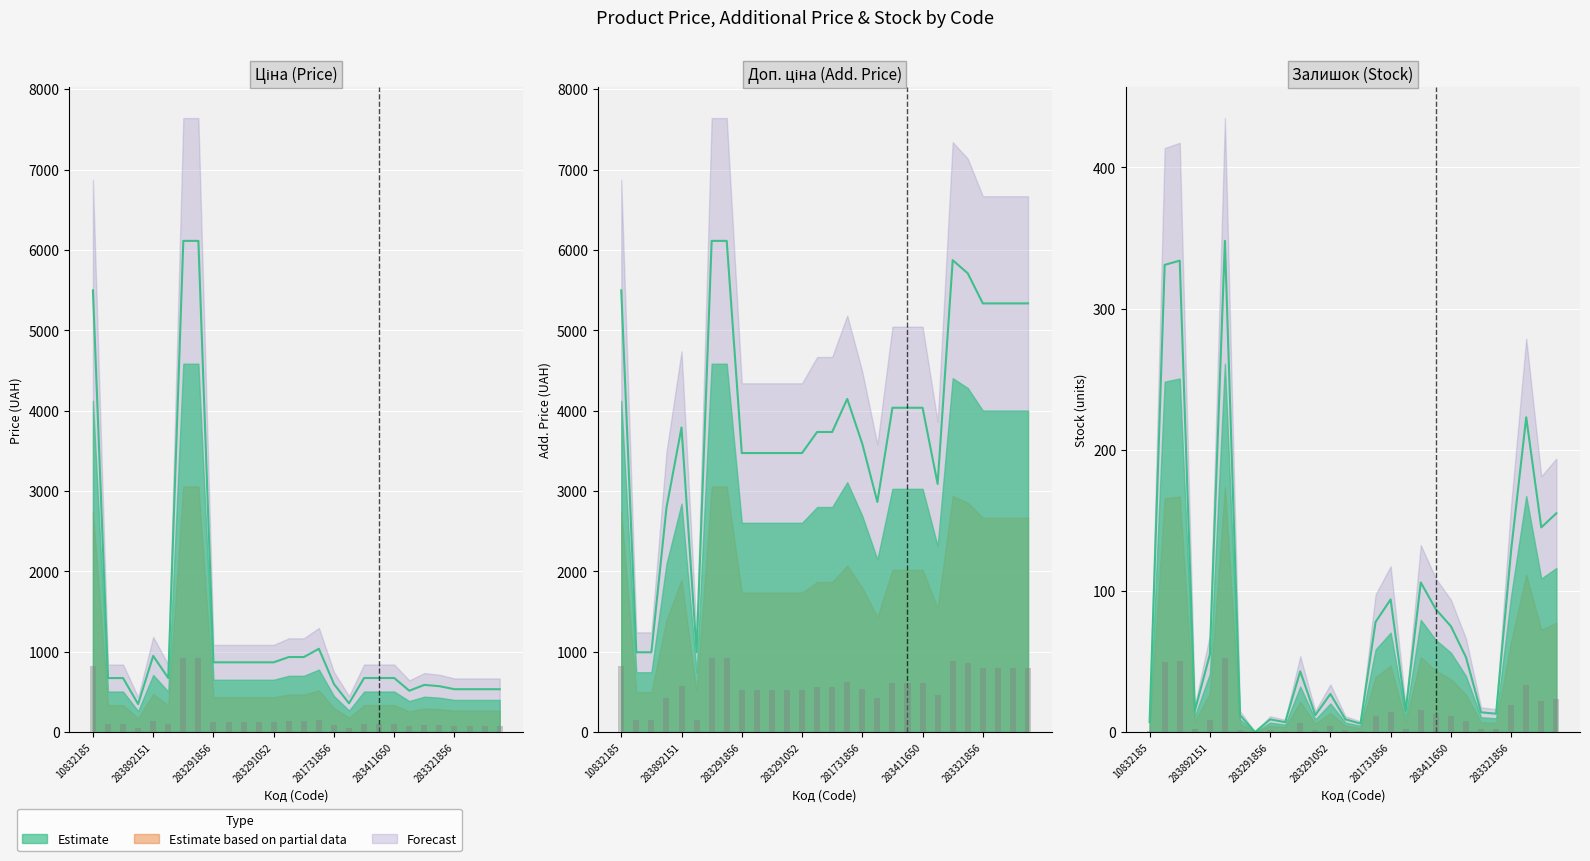

The Залишок series shows 9.0 at 283291856. True or false?

True